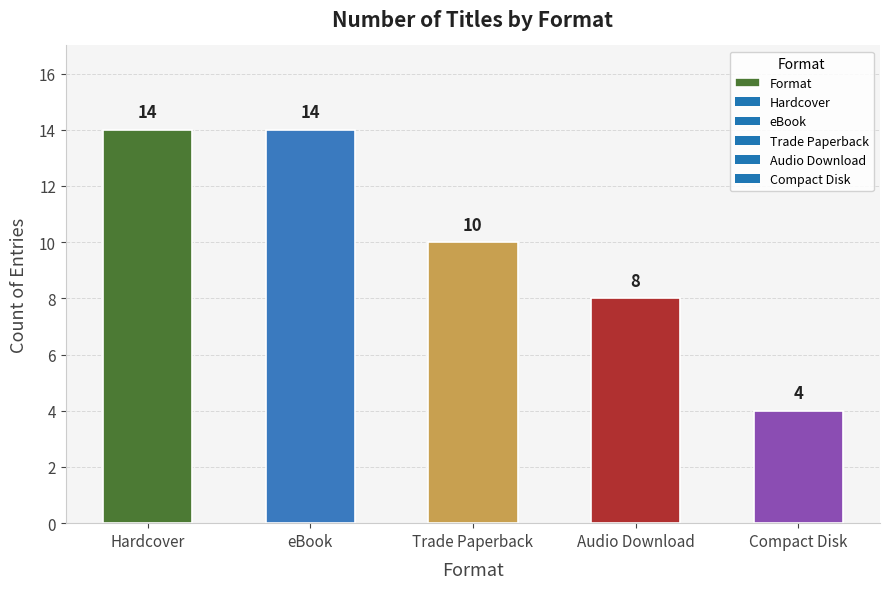

What position from the right is Hardcover?

5